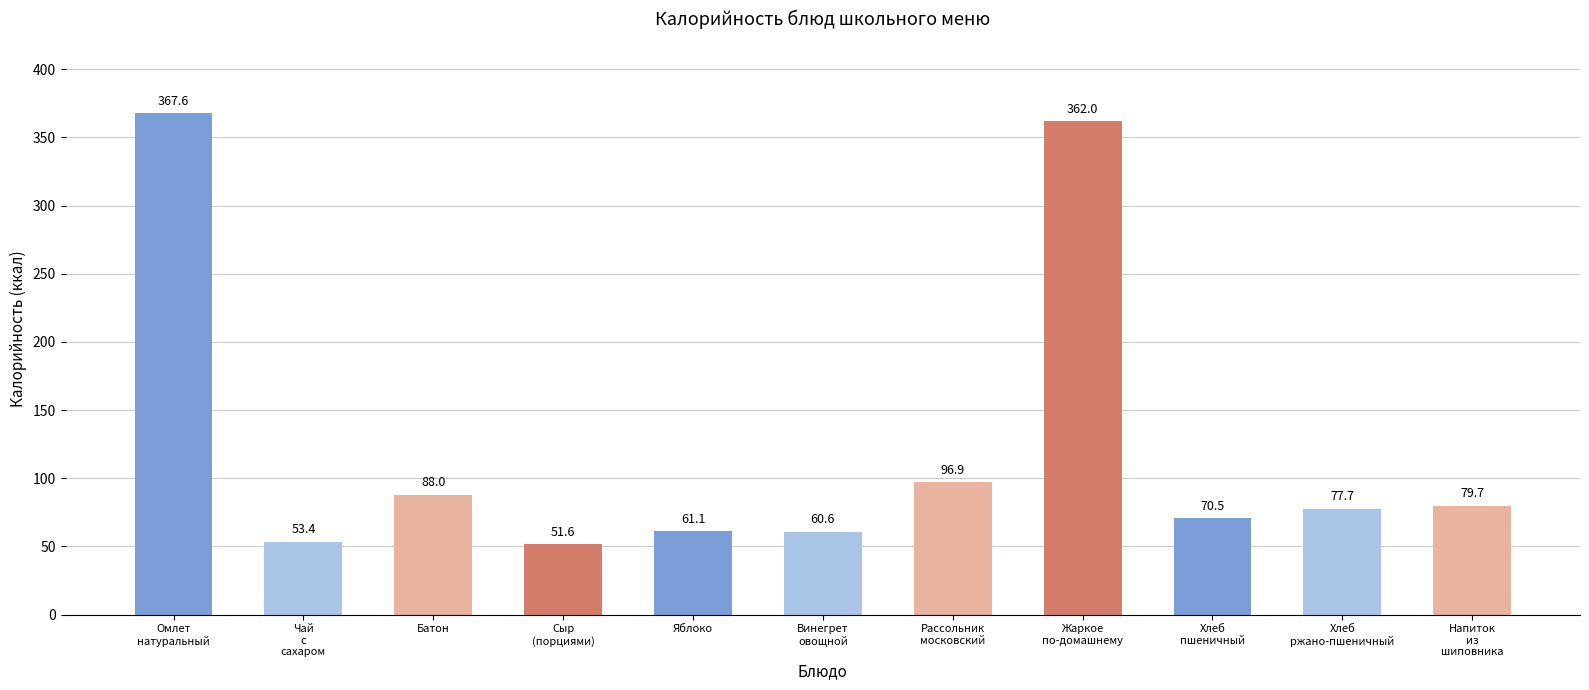

Is it true that the value at Жаркое
по-домашнему is 574.7?

False